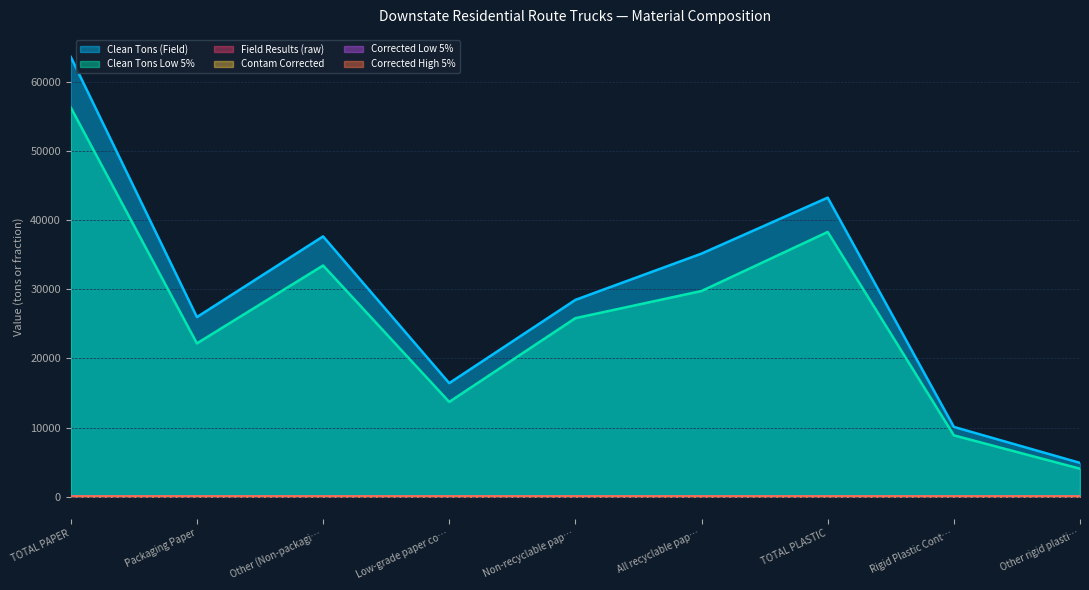

Which series has the largest range (max minus min)?

Clean Tons (Field)